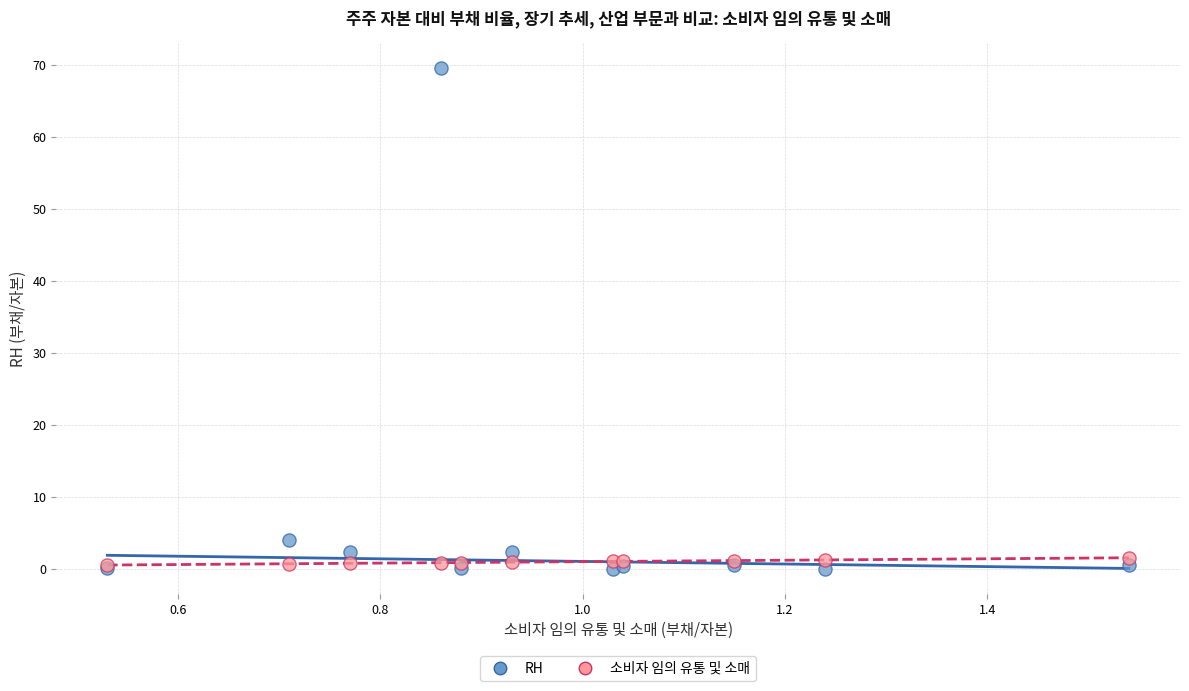

In the RH series, what Y value is closest to 34?

4.0